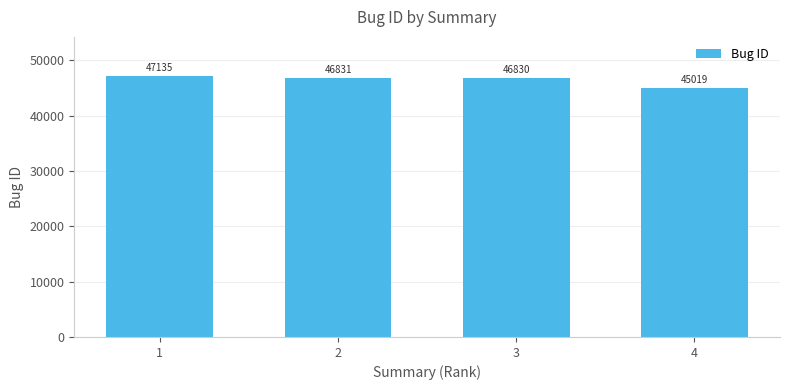

Between 4 and 2, which is larger?

2